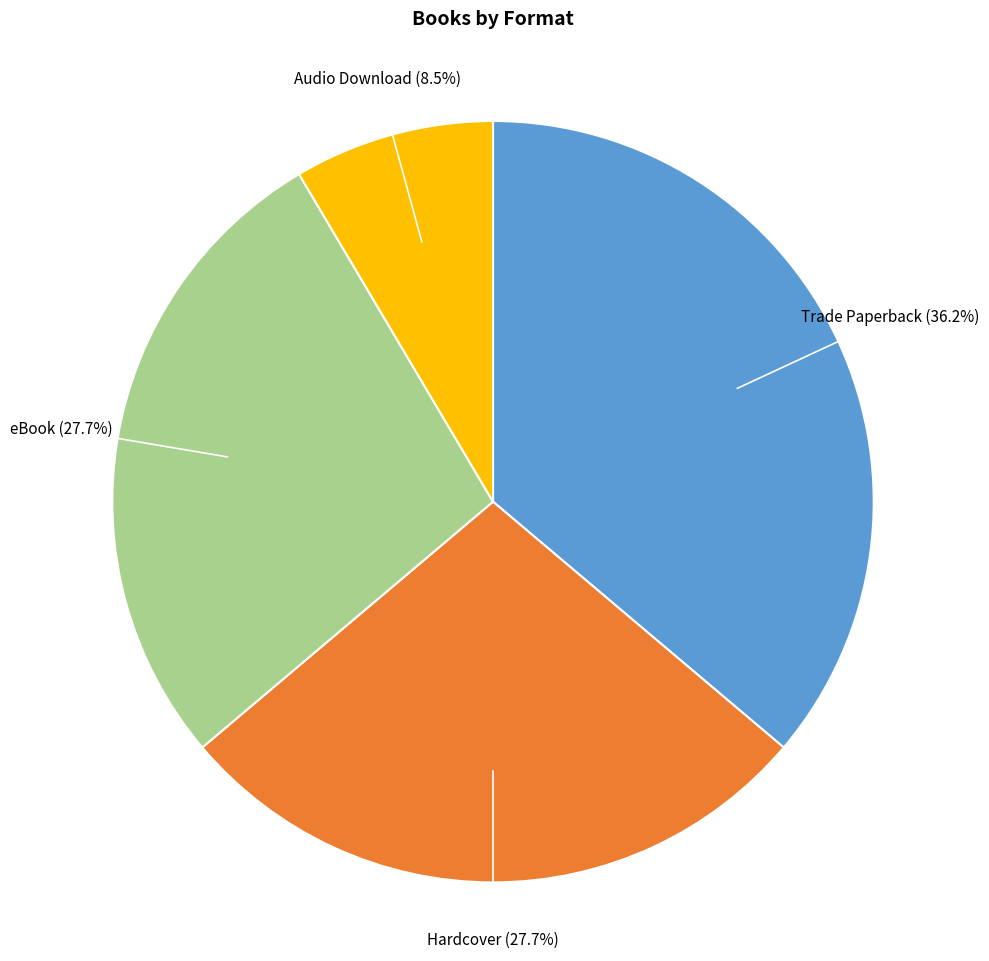

To the nearest percent, what is the difference between the largest and smallest slice percentages?

28%